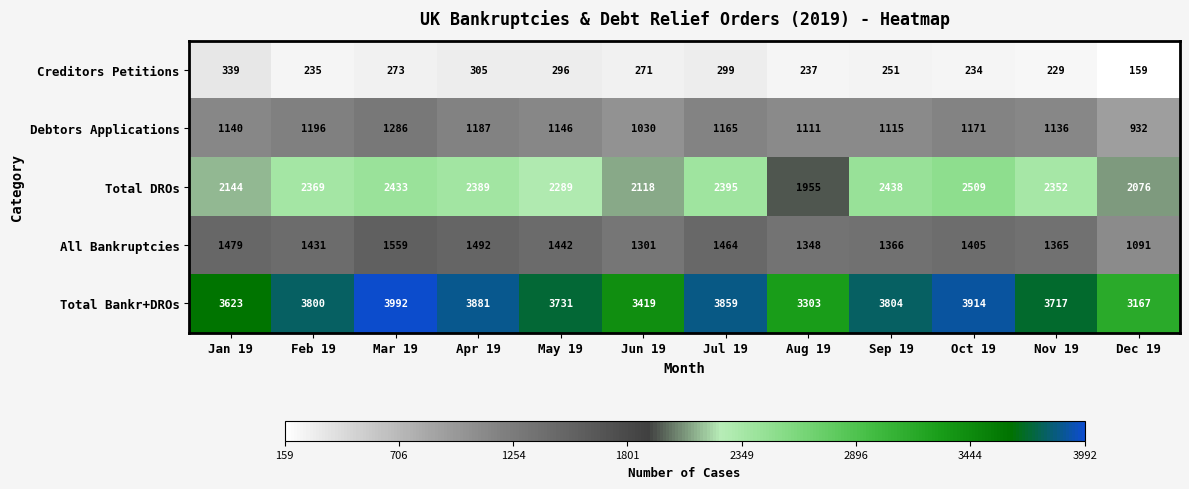

The value of All Bankruptcies at Jan 19 is 2278. True or false?

False